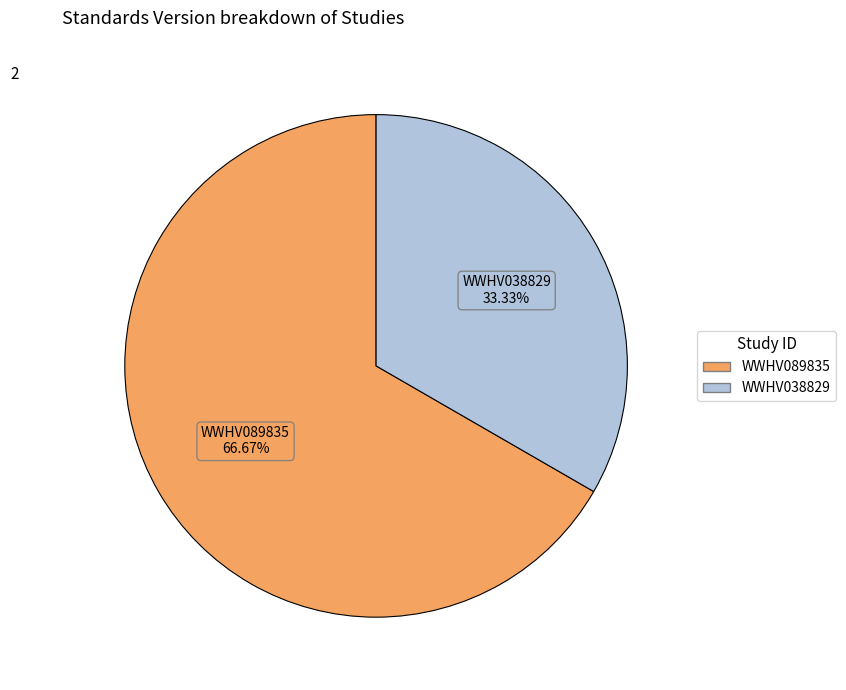

Do WWHV038829 and WWHV089835 together represent more than half of the pie?

Yes